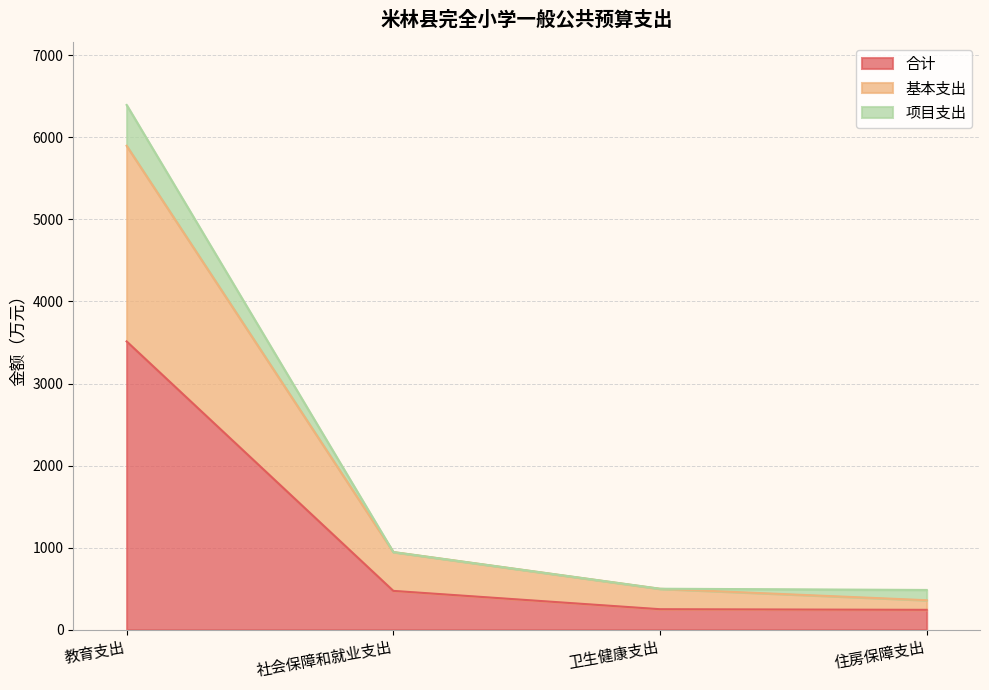

At which category does the chart reach its minimum across all series?

住房保障支出